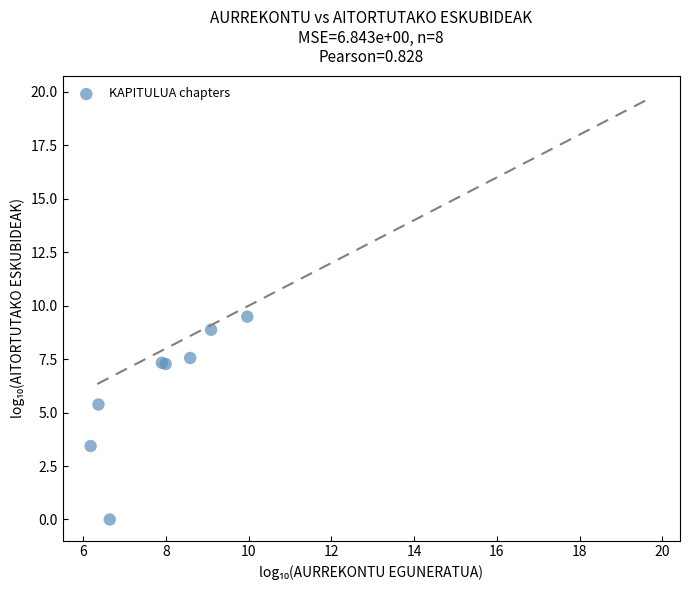

What Y value in the scatter plot is closest to 4?

3.4